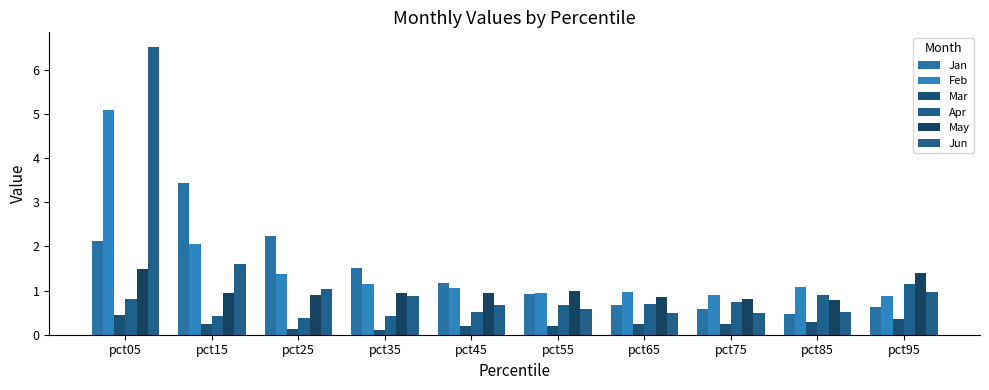

What is the spread (max minus min) of values at pct35?

1.4